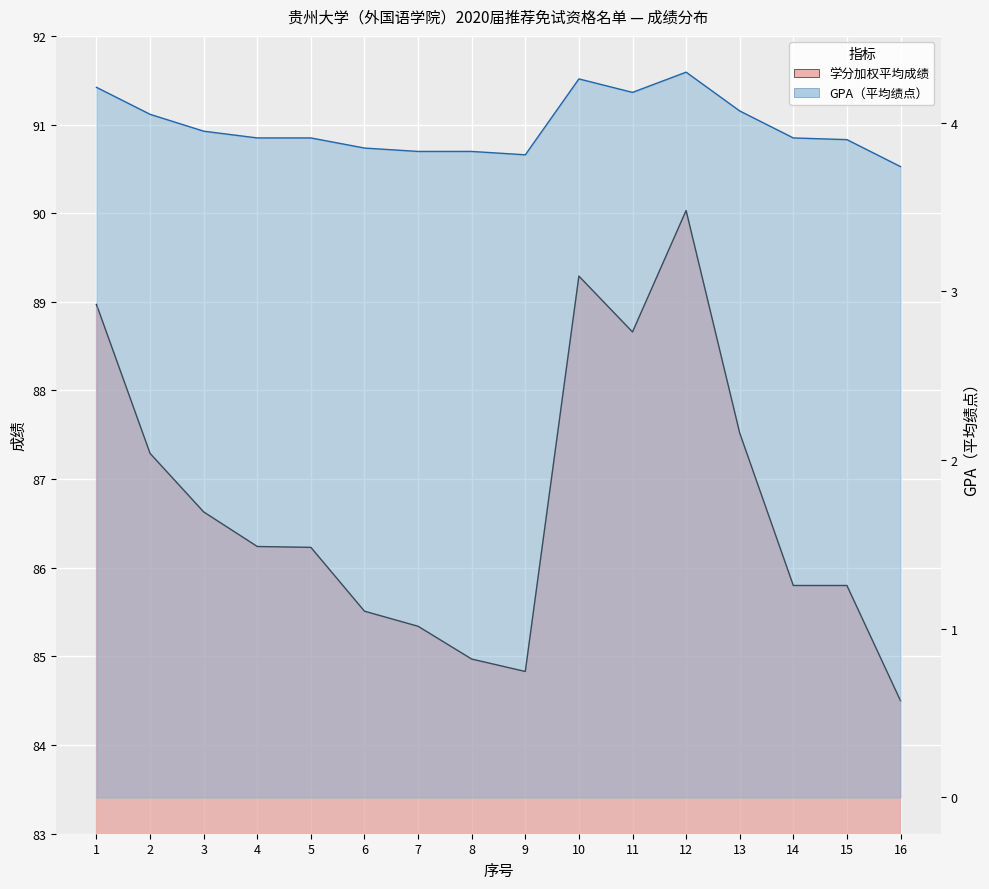

What value does the 学分加权平均成绩 series have at 1?

89.0